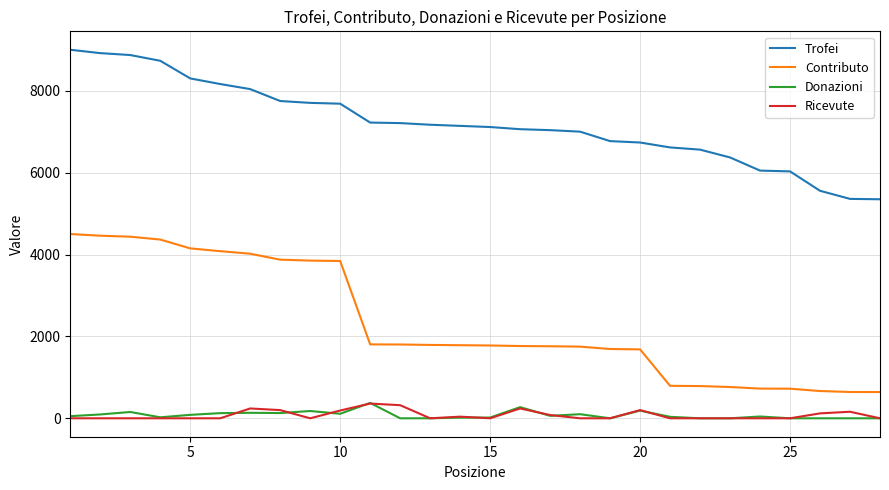

Which series has the largest total across all categories?

Trofei